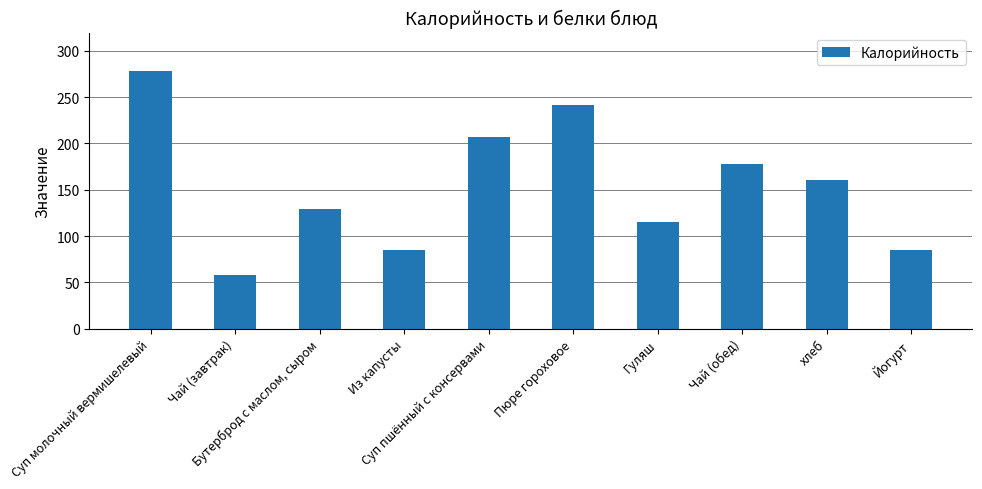

Is it true that the value at Йогурт is 85?

True